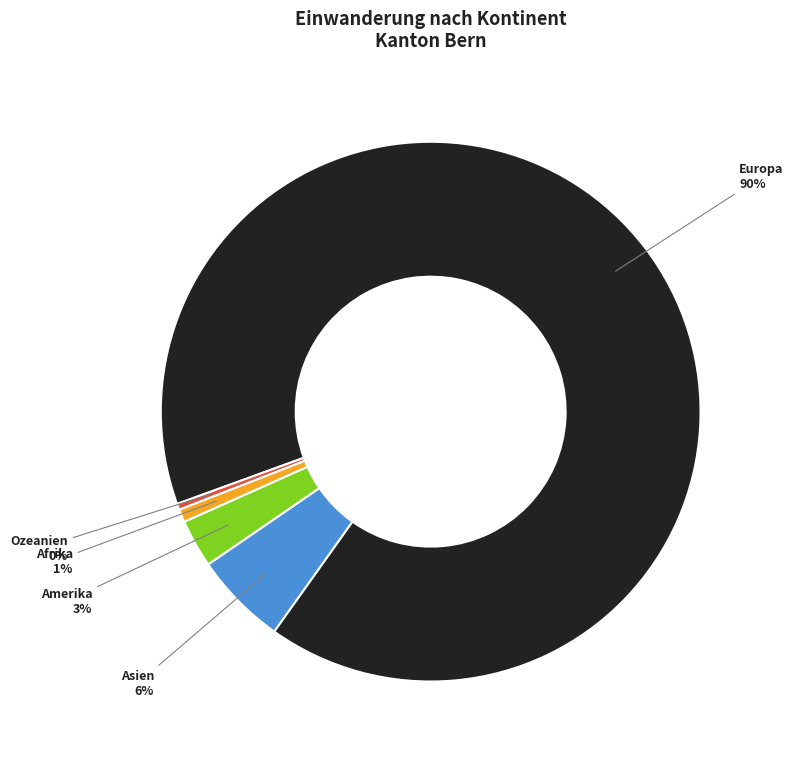

Is Europa the majority of the pie?

Yes